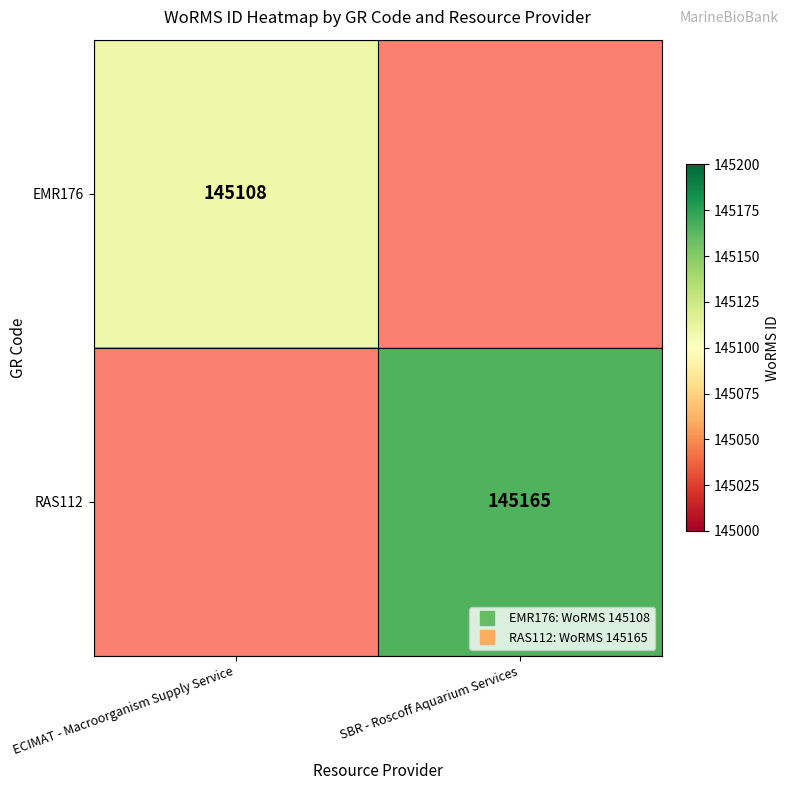

Is the value of RAS112 at ECIMAT - Macroorganism Supply Service greater than the value of EMR176 at SBR - Roscoff Aquarium Services?

No